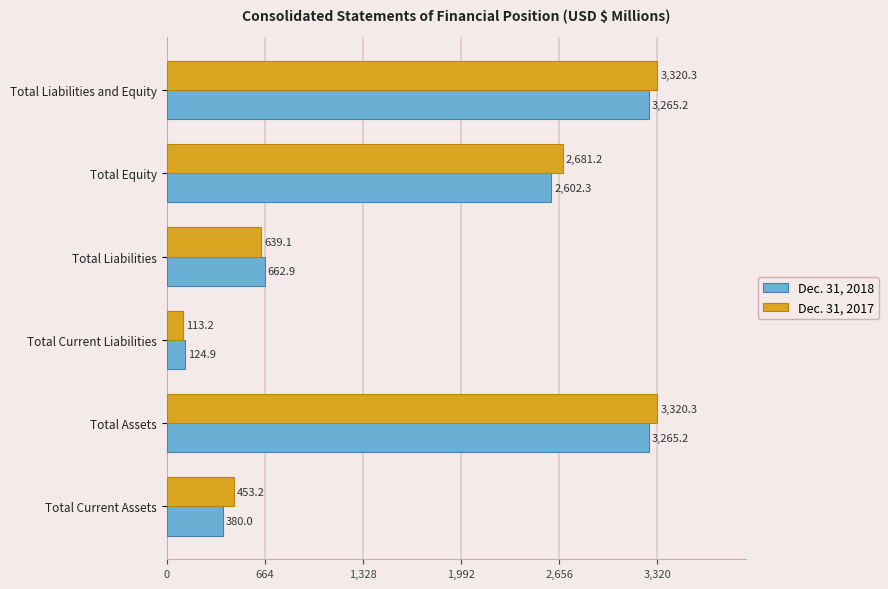

At which label is Dec. 31, 2018 closest to 1695?

Total Equity